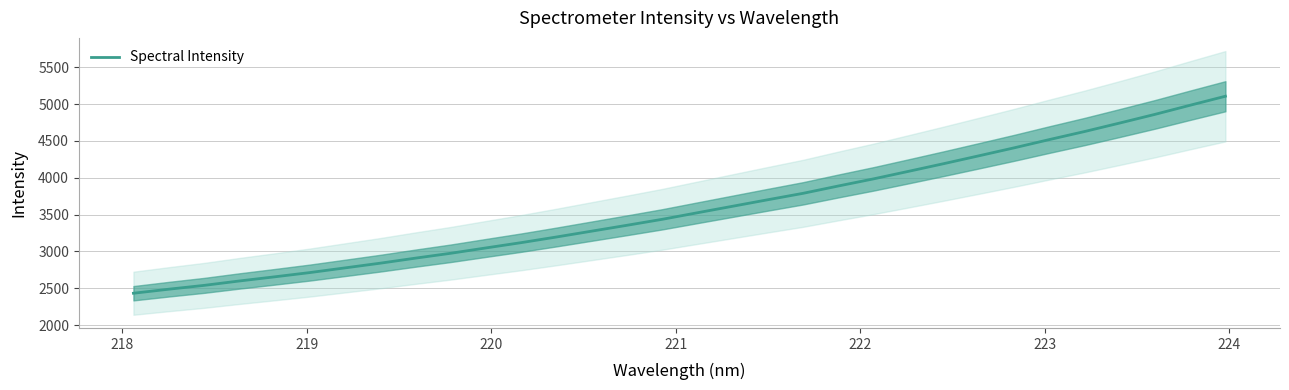

What is the highest value of the Spectral Intensity series?

5106.3